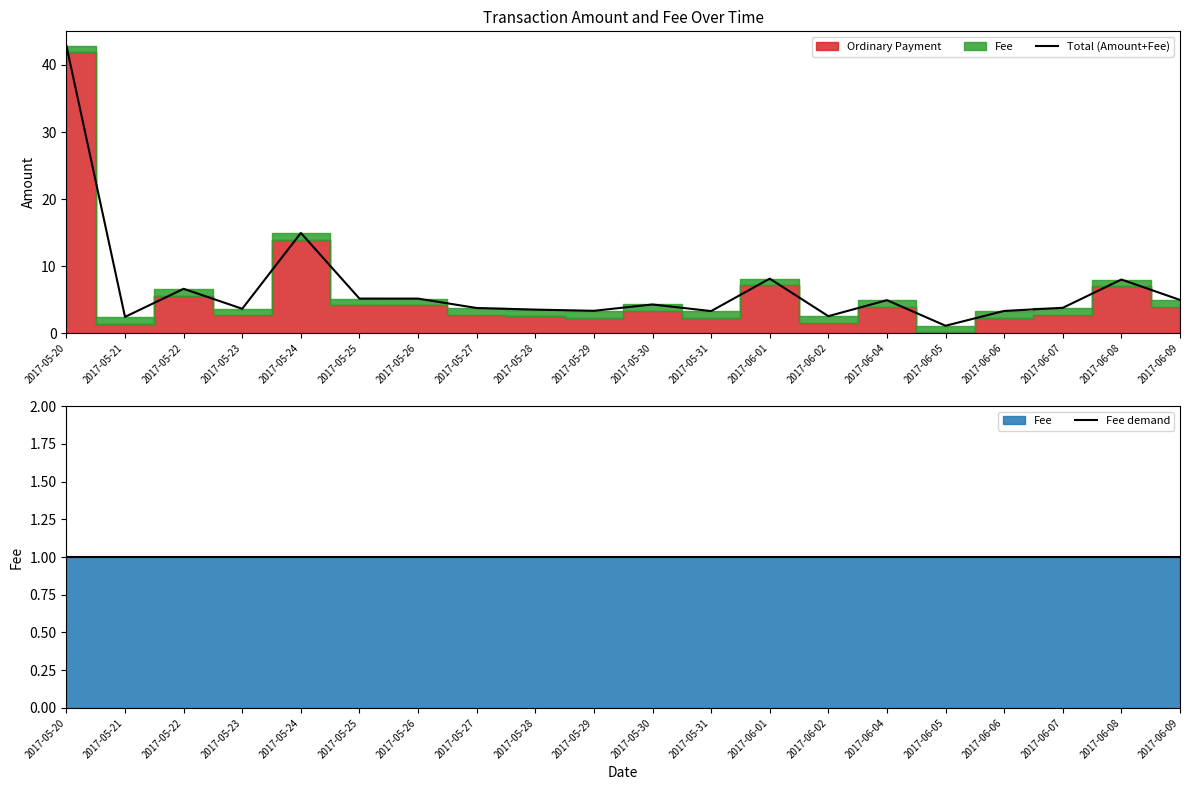

Which category has the highest value in the Total (Amount+Fee) series?

2017-05-20